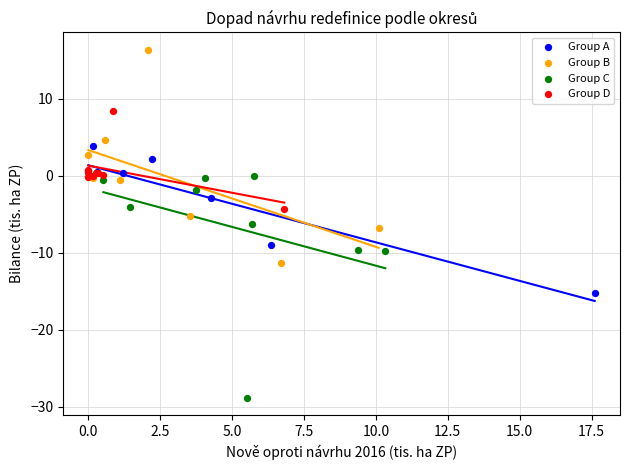

What are all the series names shown in the legend?

Group A, Group B, Group C, Group D